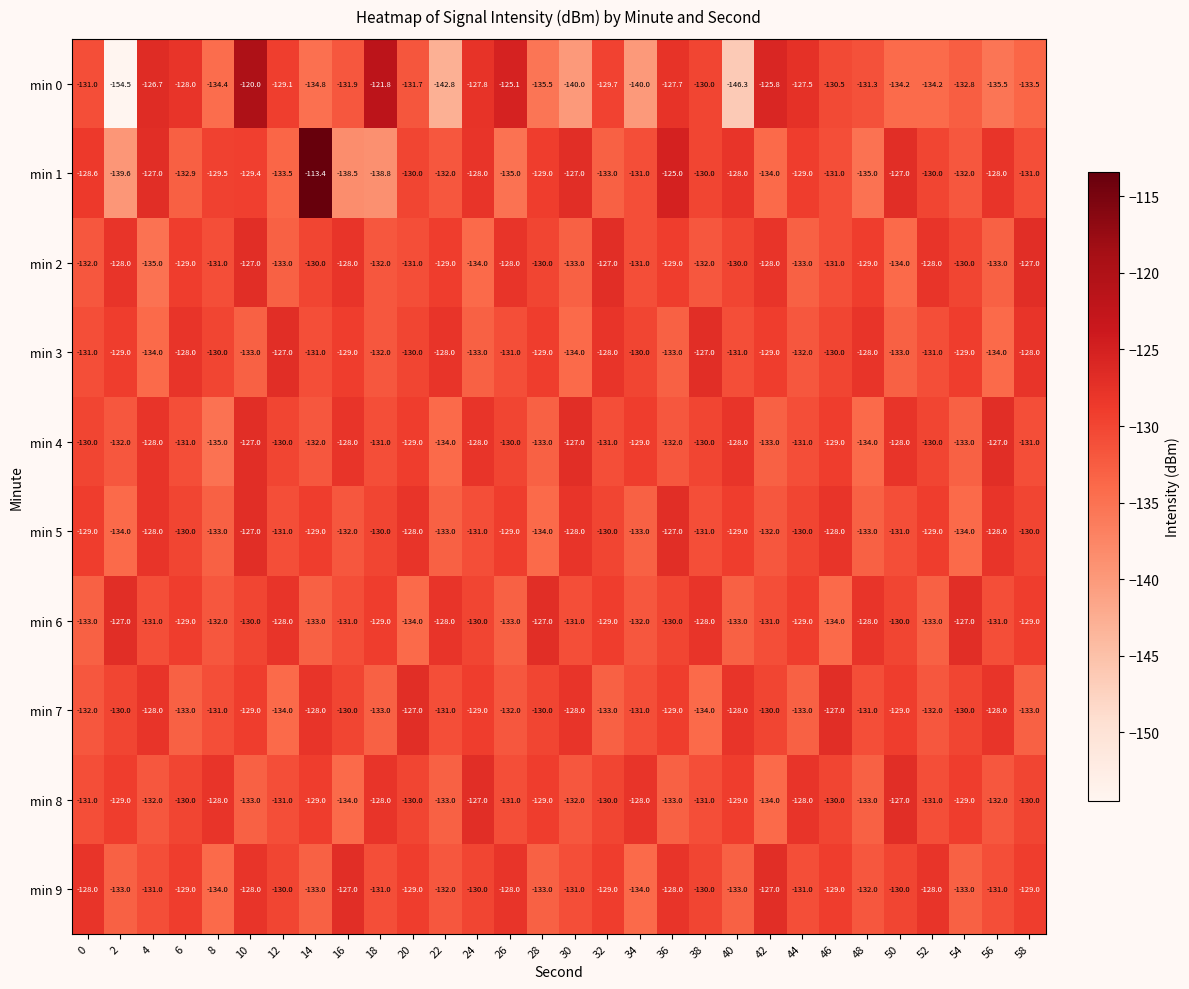

What is the total value across all series at 56?

-1307.5